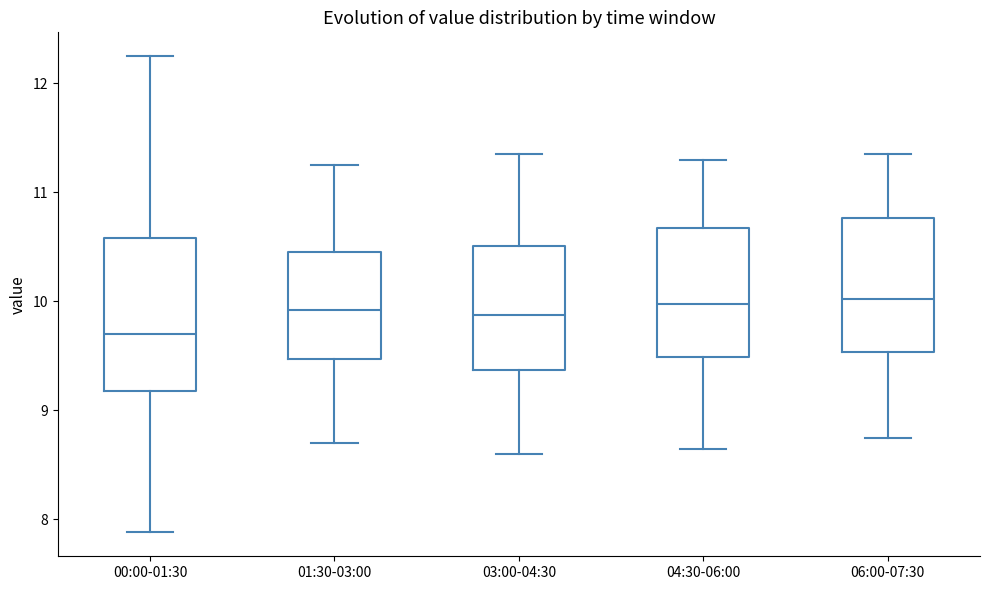

Where does the median line of the box for 01:30-03:00 sit on the y-axis? The values are not printed on the chart, so give them approximately, as read against the axis.

9.9